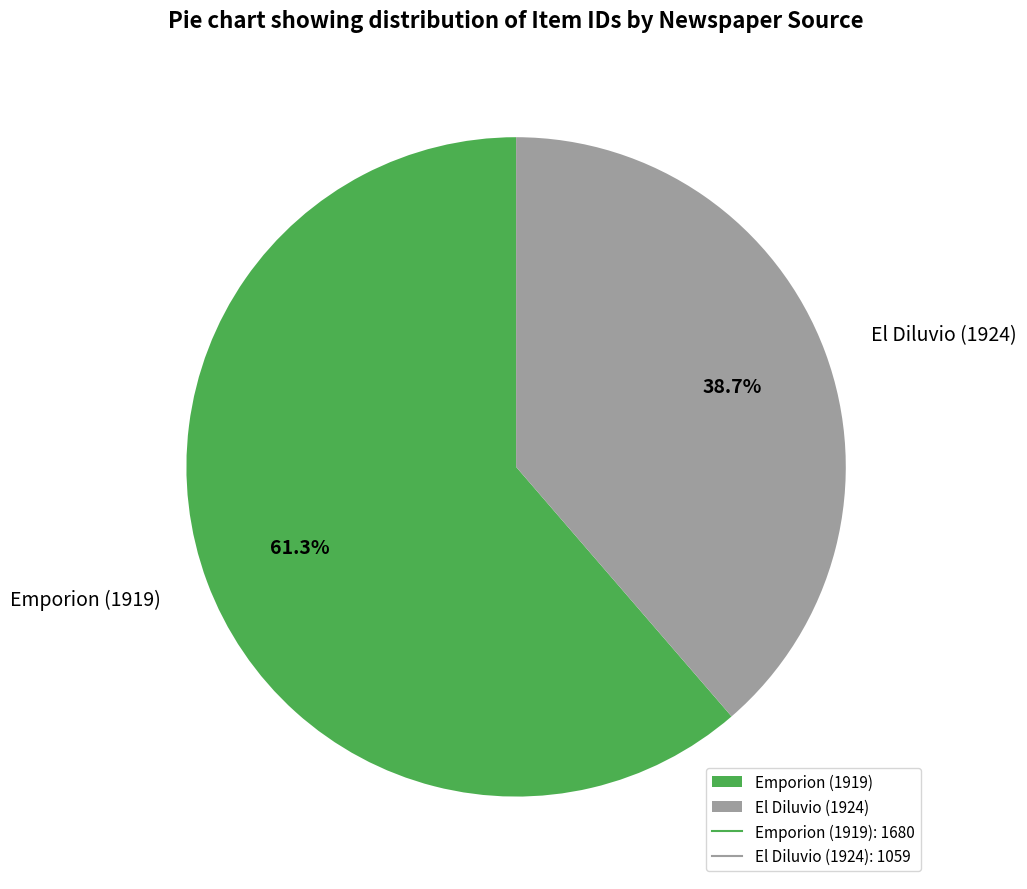

The El Diluvio (1924) slice represents 39% of the pie. True or false?

True